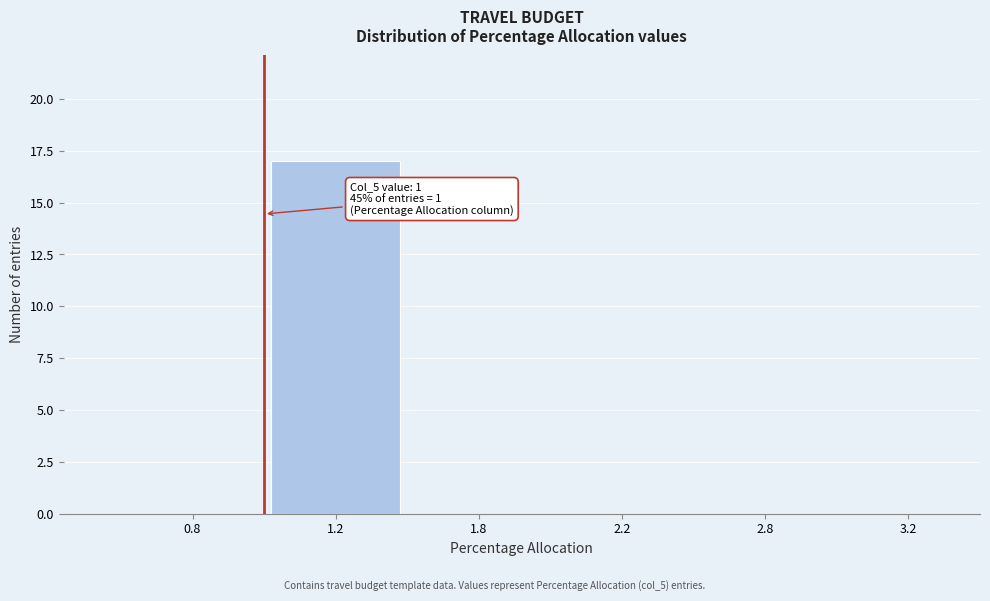

Reading right to left, what are all the values shown in this chart?

3.2=0	2.8=0	2.2=0	1.8=0	1.2=17	0.8=0